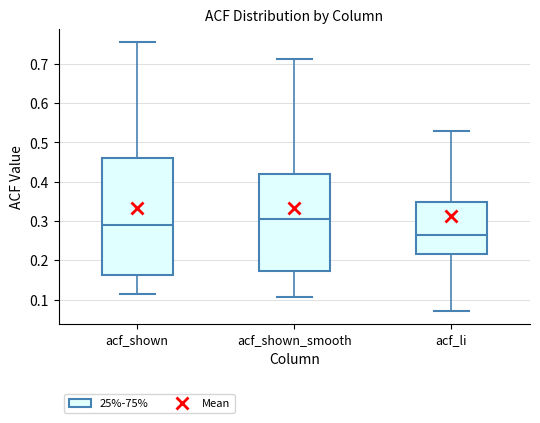

Reading left to right, read every box against the y-axis: the position of its median line, the range the box covers, and the ends of its whiskers. The values are not printed on the chart, so give them approximately, as read against the axis.

acf_shown: median 0.29, box 0.16 to 0.46, whiskers 0.11 to 0.76
acf_shown_smooth: median 0.31, box 0.17 to 0.42, whiskers 0.11 to 0.71
acf_li: median 0.26, box 0.22 to 0.35, whiskers 0.07 to 0.53